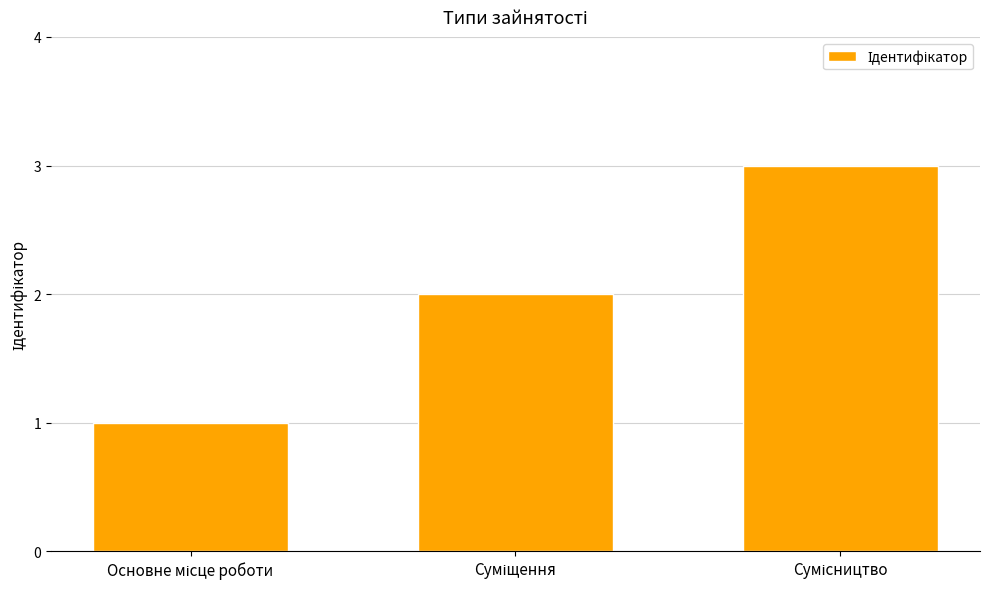

What is the difference between the second highest and minimum values?

1